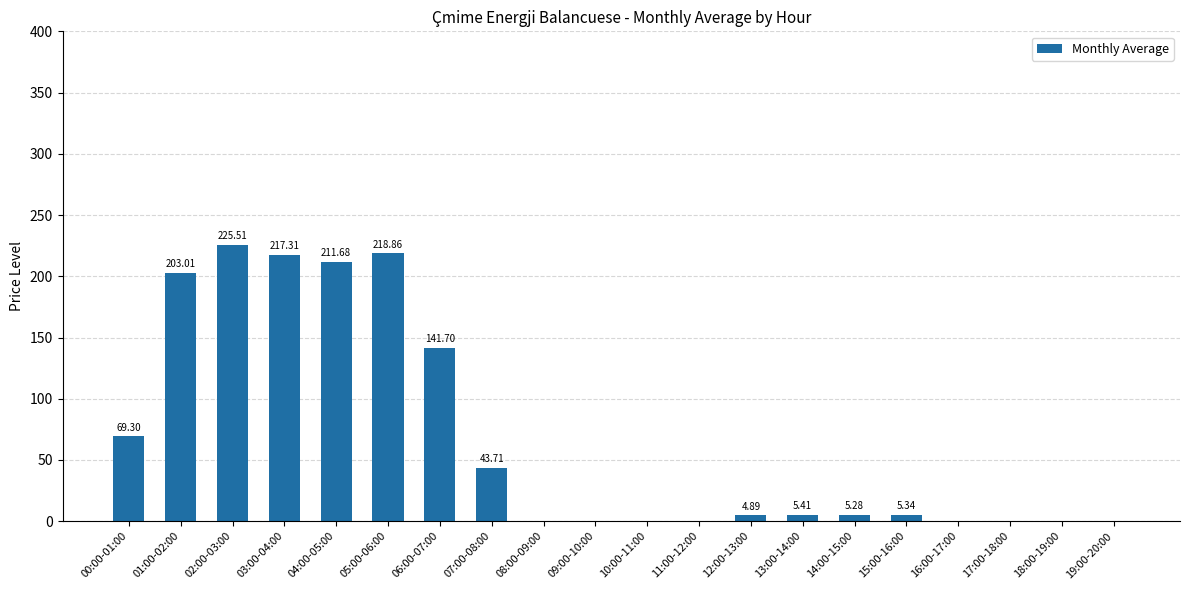

What is the sum of all values?

1352.0